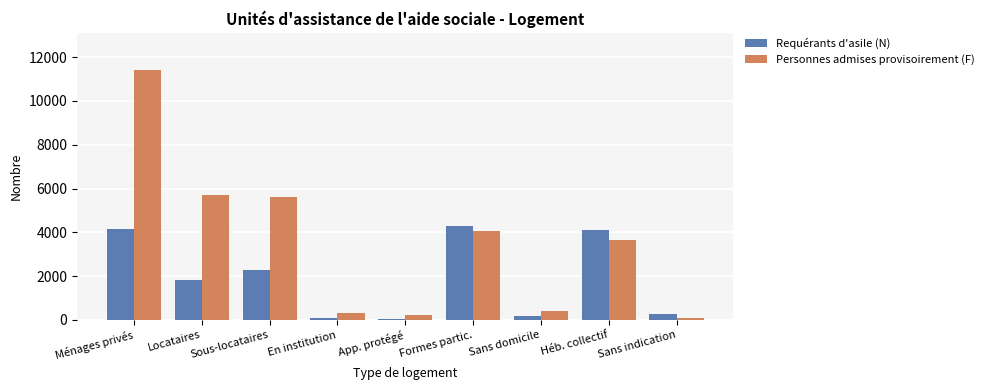

Rank the series by their maximum value, from highest to lowest.

Personnes admises provisoirement (F), Requérants d'asile (N)